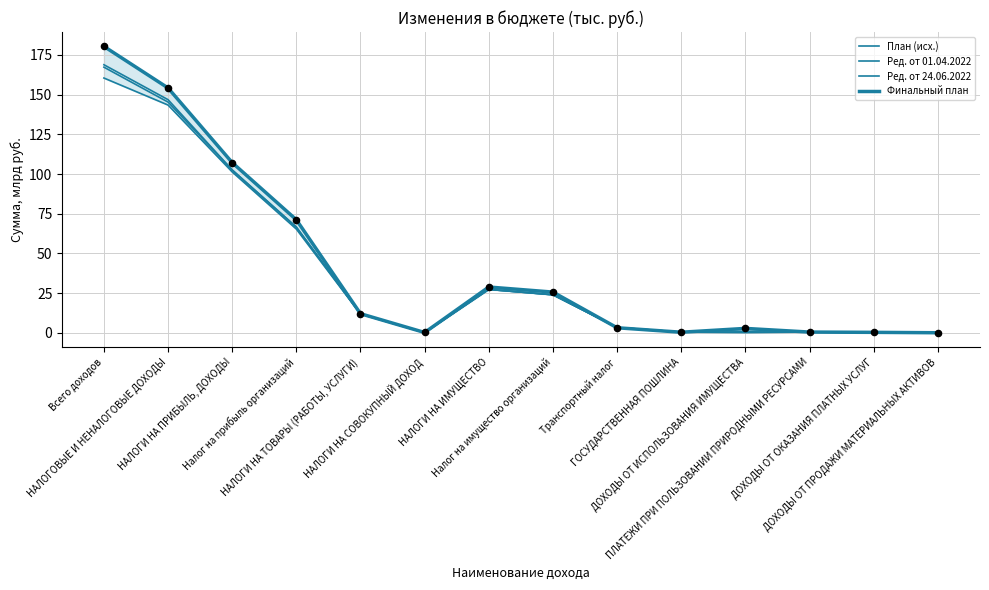

Which series contains the lowest Y value?

План (исх.)